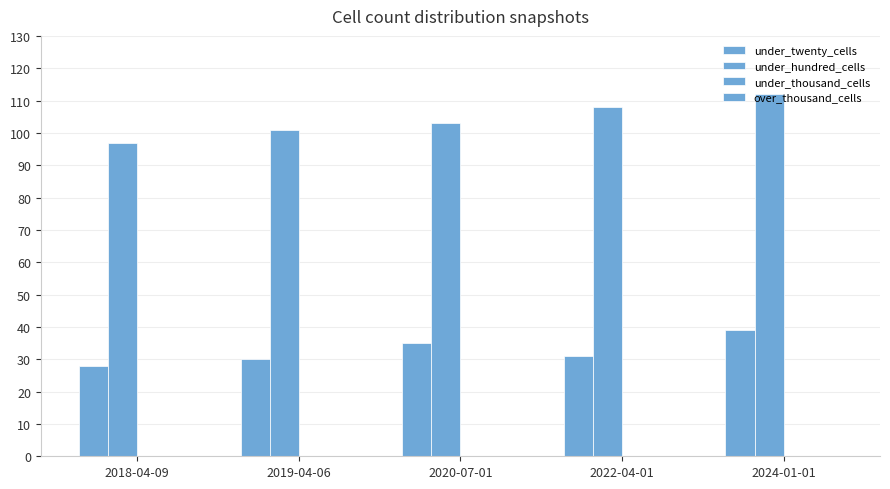

Rank the series at 2020-07-01 from highest to lowest value.

under_hundred_cells, under_twenty_cells, under_thousand_cells, over_thousand_cells